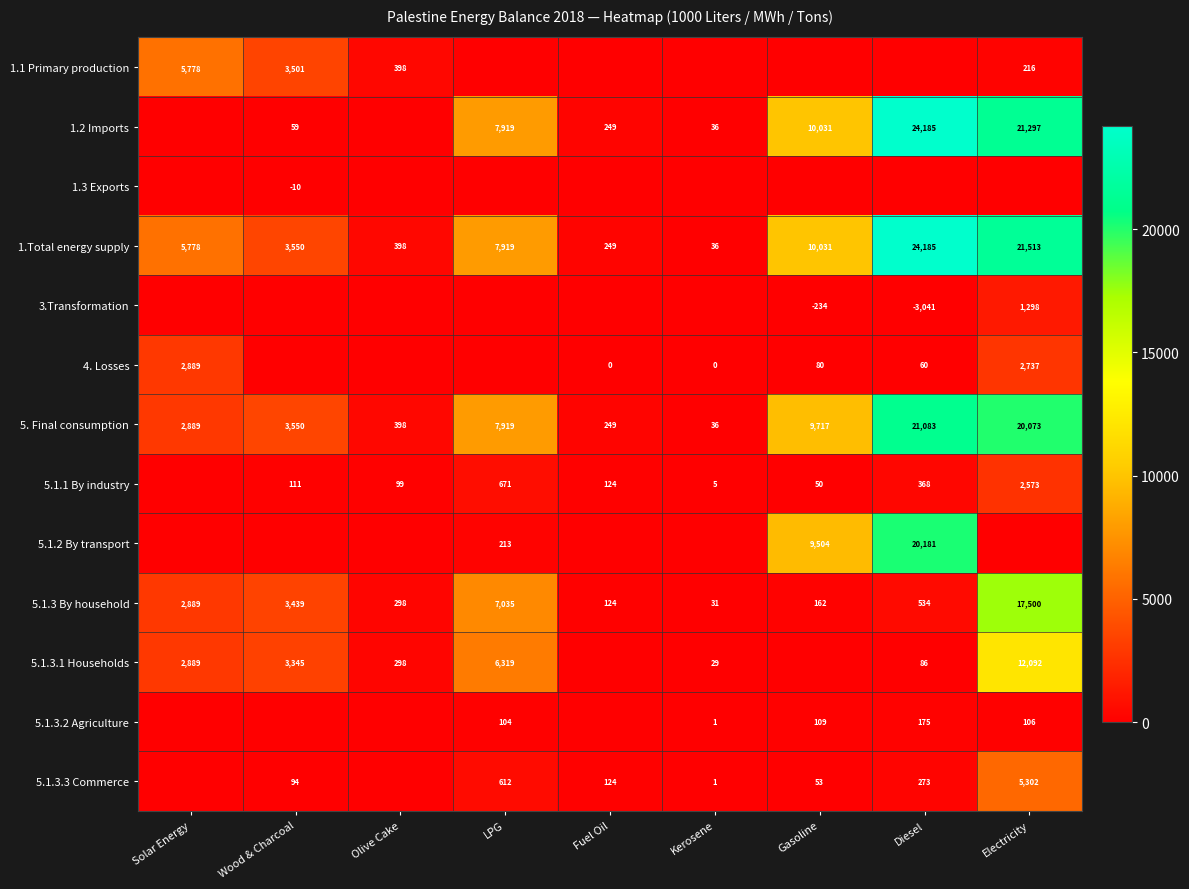

What is the difference between the maximum and second lowest values in the 5. Final consumption series?

20834